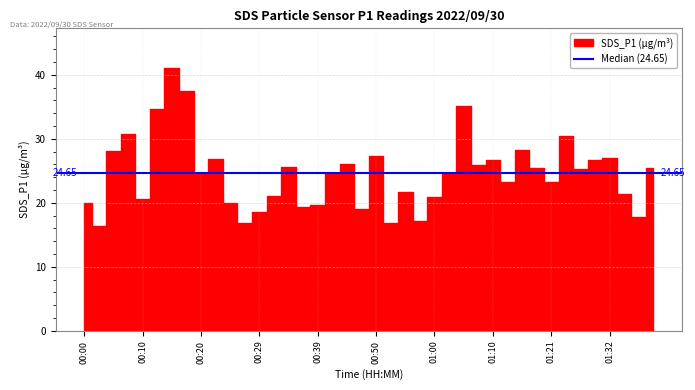

At which label does the data first exceed 24?

00:05